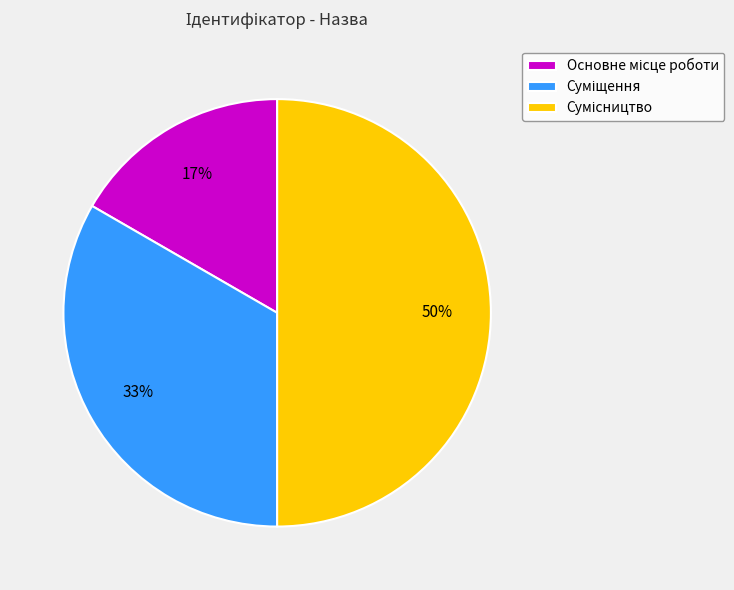

To the nearest percent, what is the average slice percentage?

33%